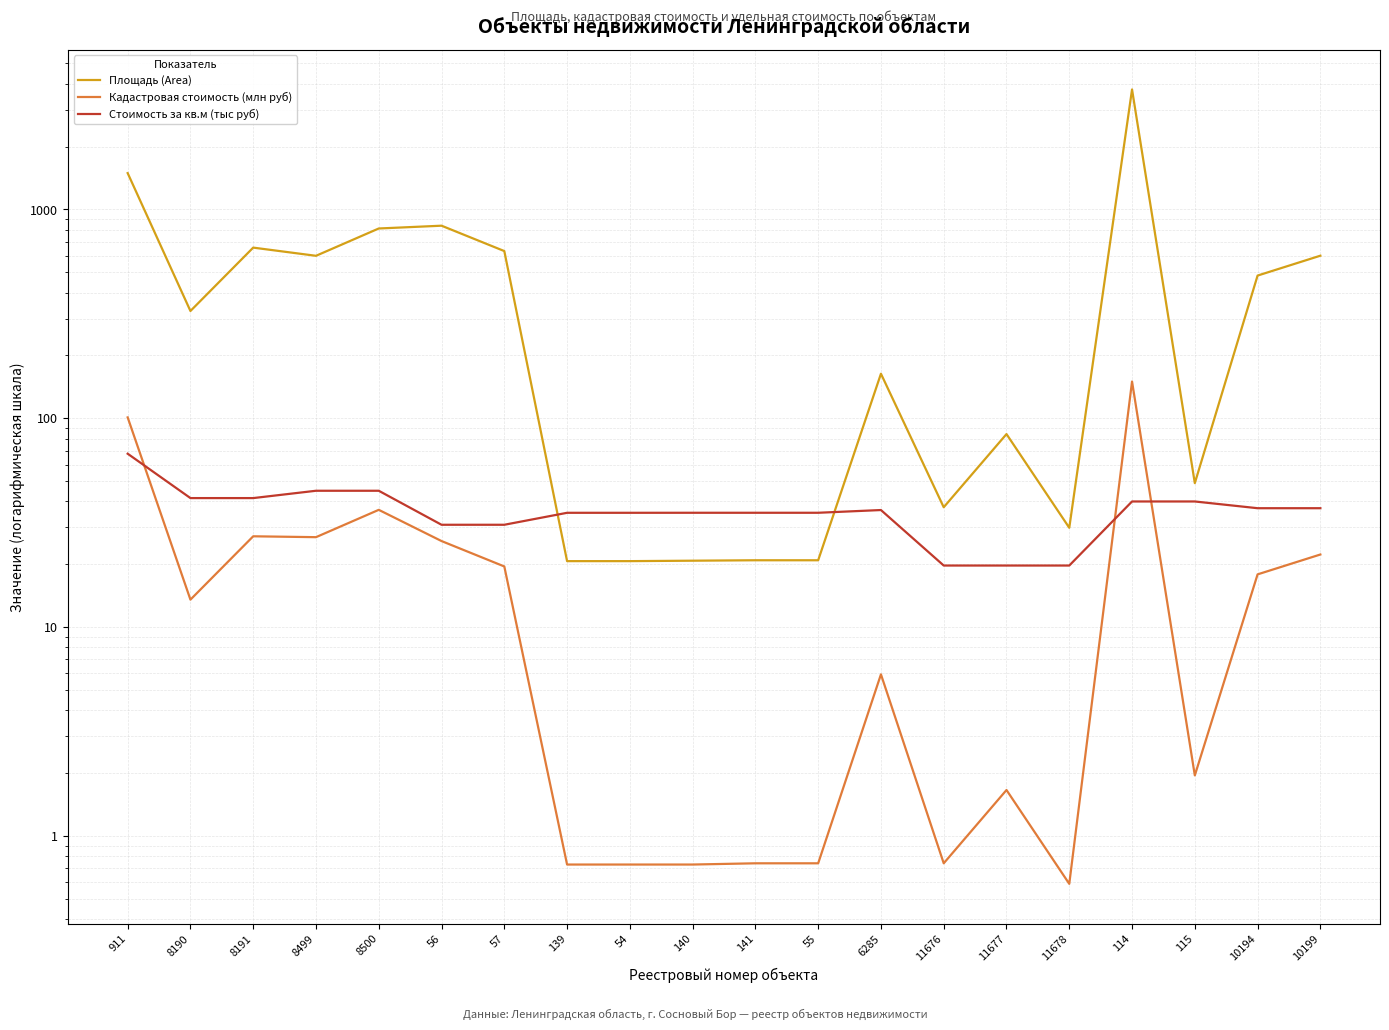

Which category has the highest value in the Площадь (Area) series?

114